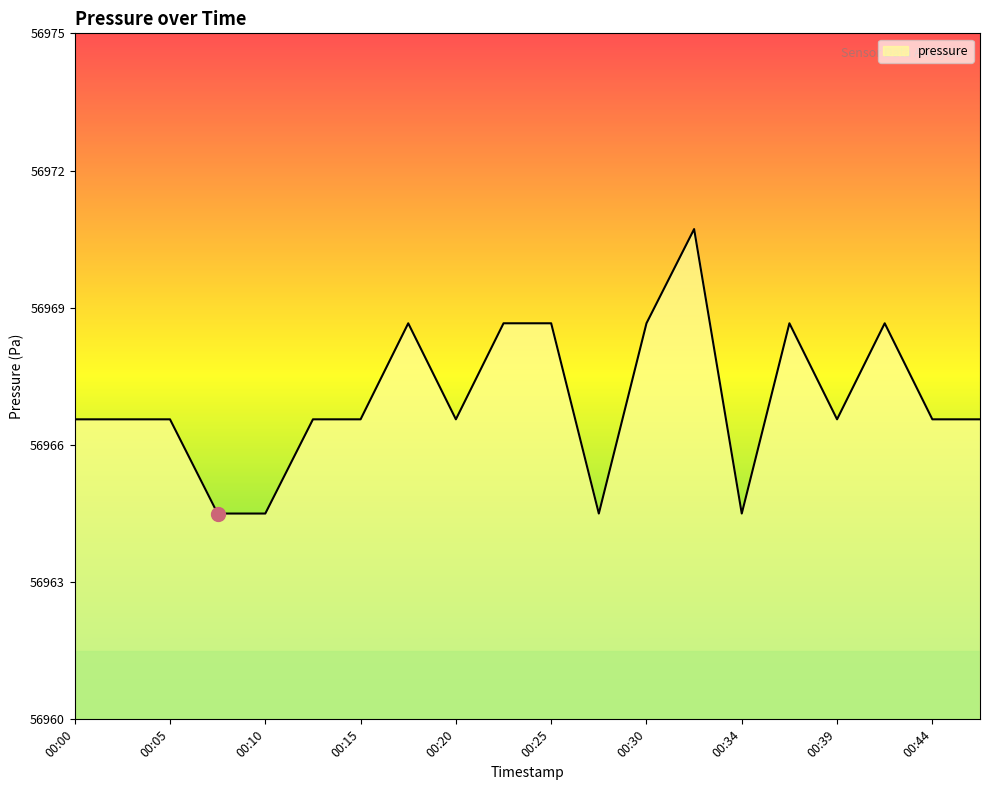

Reading left to right, what are all the values shown in this chart?

56966.6	56966.6	56966.6	56964.5	56964.5	56966.6	56966.6	56968.7	56966.6	56968.7	56968.7	56964.5	56968.7	56970.7	56964.5	56968.7	56966.6	56968.7	56966.6	56966.6